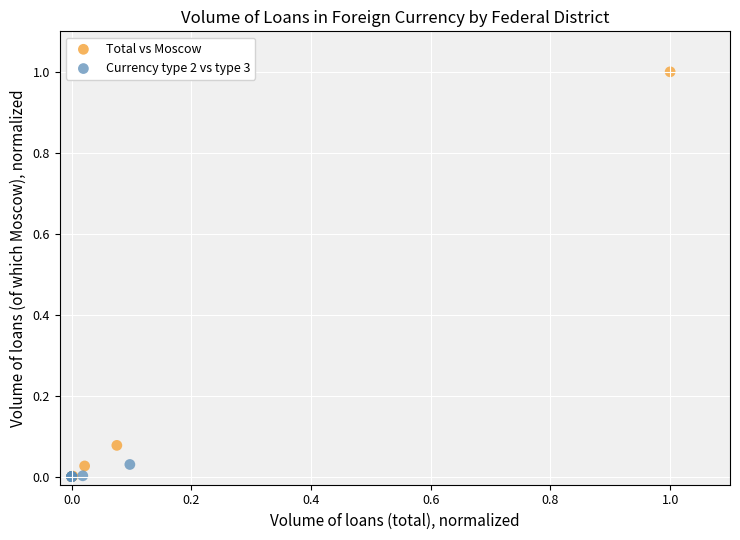

Which series has the largest Y range (max minus min)?

Total vs Moscow